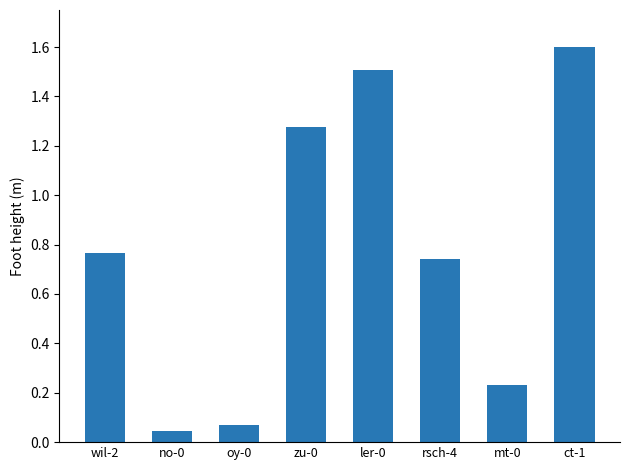

Which category has the highest value across all series?

ct-1